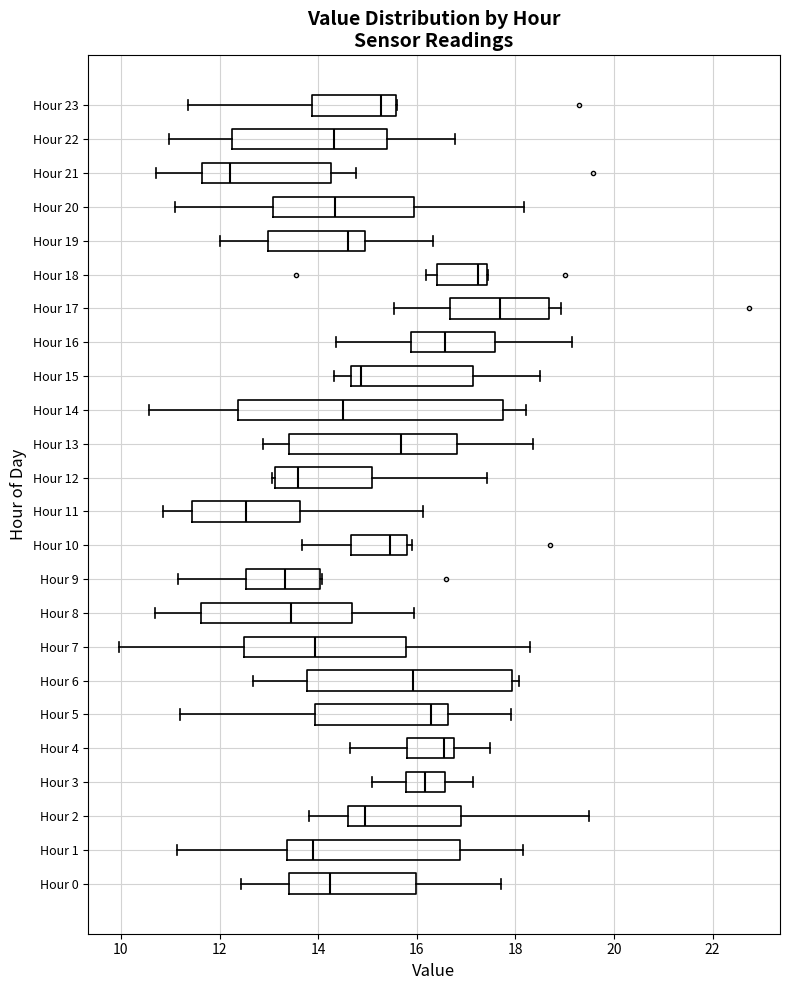

Where does the median line of the box for Hour 19 sit on the x-axis? The values are not printed on the chart, so give them approximately, as read against the axis.

14.6